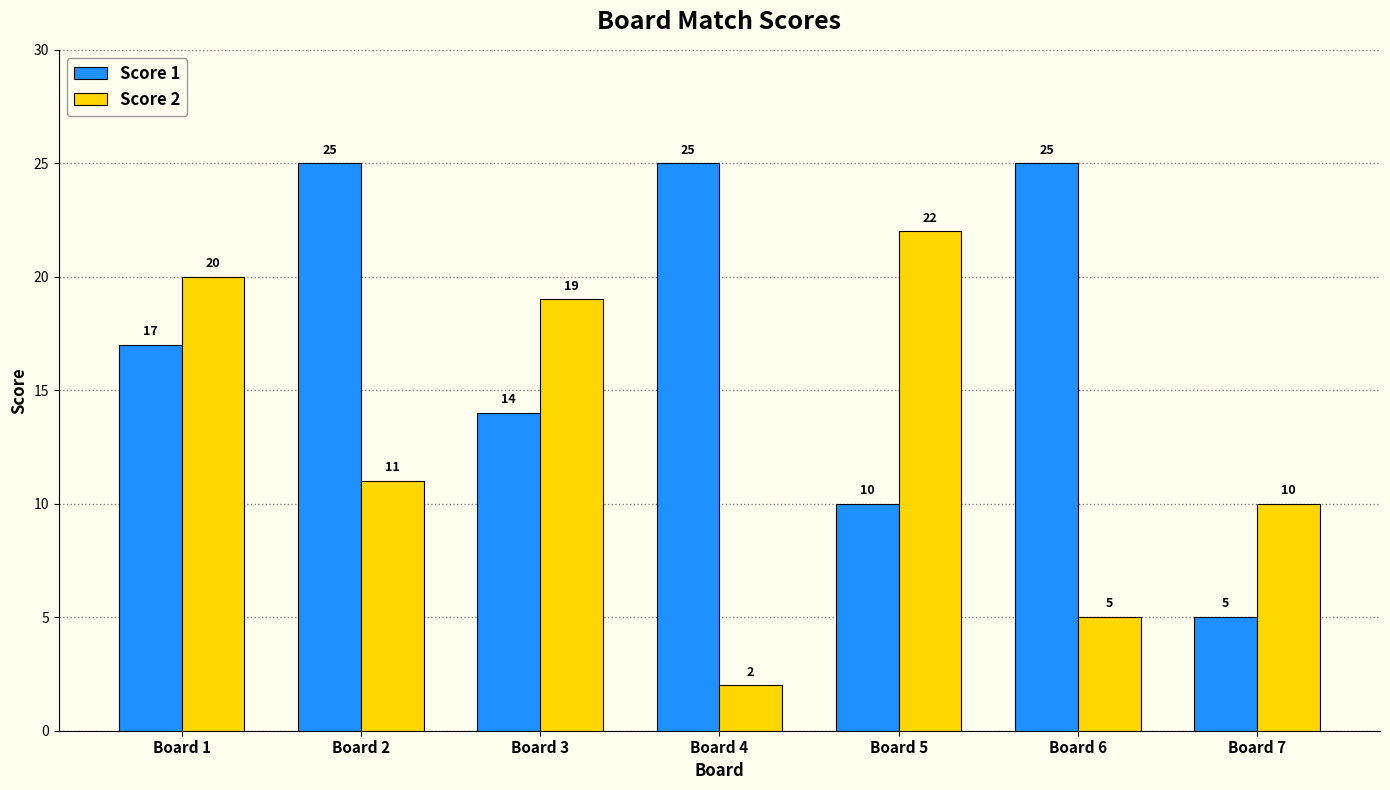

What is the spread (max minus min) of values at Board 6?

20